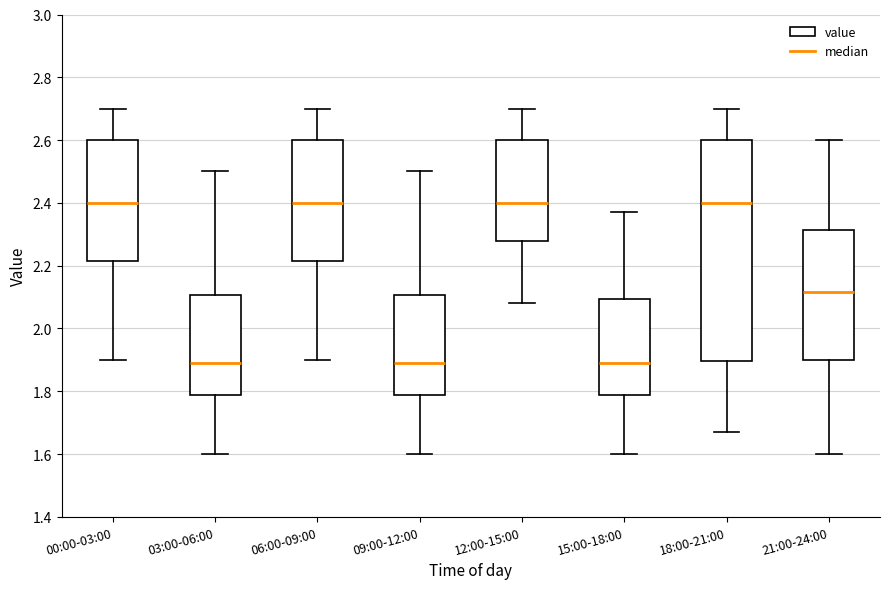

Reading left to right, read every box against the y-axis: the position of its median line, the range the box covers, and the ends of its whiskers. The values are not printed on the chart, so give them approximately, as read against the axis.

00:00-03:00: median 2.40, box 2.22 to 2.60, whiskers 1.90 to 2.70
03:00-06:00: median 1.90, box 1.78 to 2.10, whiskers 1.60 to 2.50
06:00-09:00: median 2.40, box 2.22 to 2.60, whiskers 1.90 to 2.70
09:00-12:00: median 1.90, box 1.78 to 2.10, whiskers 1.60 to 2.50
12:00-15:00: median 2.40, box 2.28 to 2.60, whiskers 2.08 to 2.70
15:00-18:00: median 1.90, box 1.78 to 2.10, whiskers 1.60 to 2.38
18:00-21:00: median 2.40, box 1.90 to 2.60, whiskers 1.68 to 2.70
21:00-24:00: median 2.12, box 1.90 to 2.32, whiskers 1.60 to 2.60